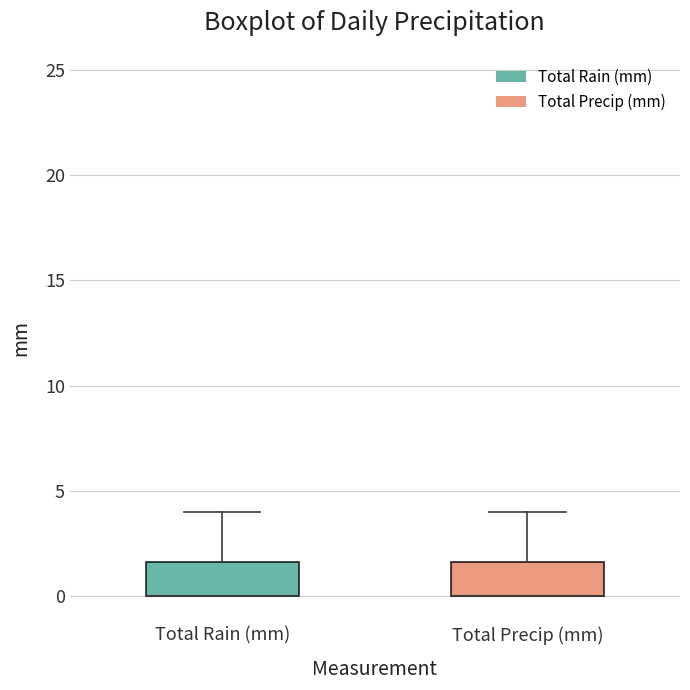

Where is the lower edge of the box for Total Precip (mm) on the y-axis? The values are not printed on the chart, so give them approximately, as read against the axis.

0.0